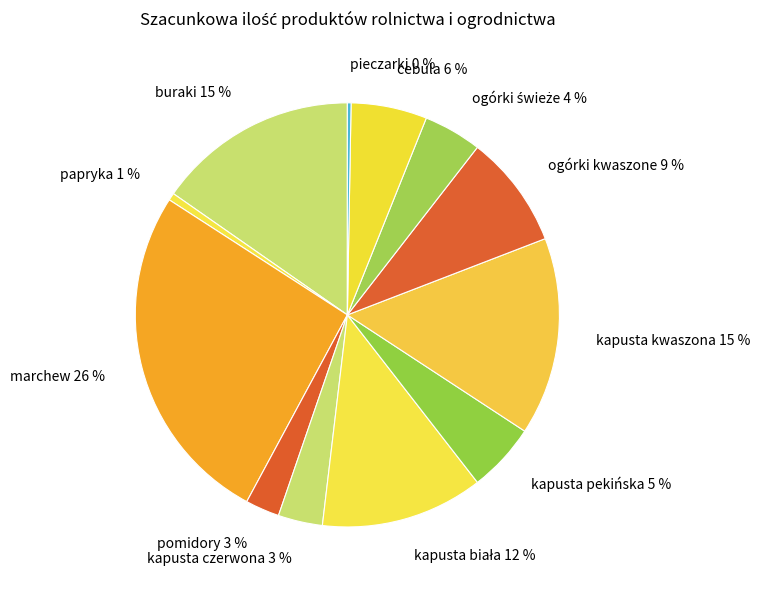

What is the largest slice in the pie chart?

marchew